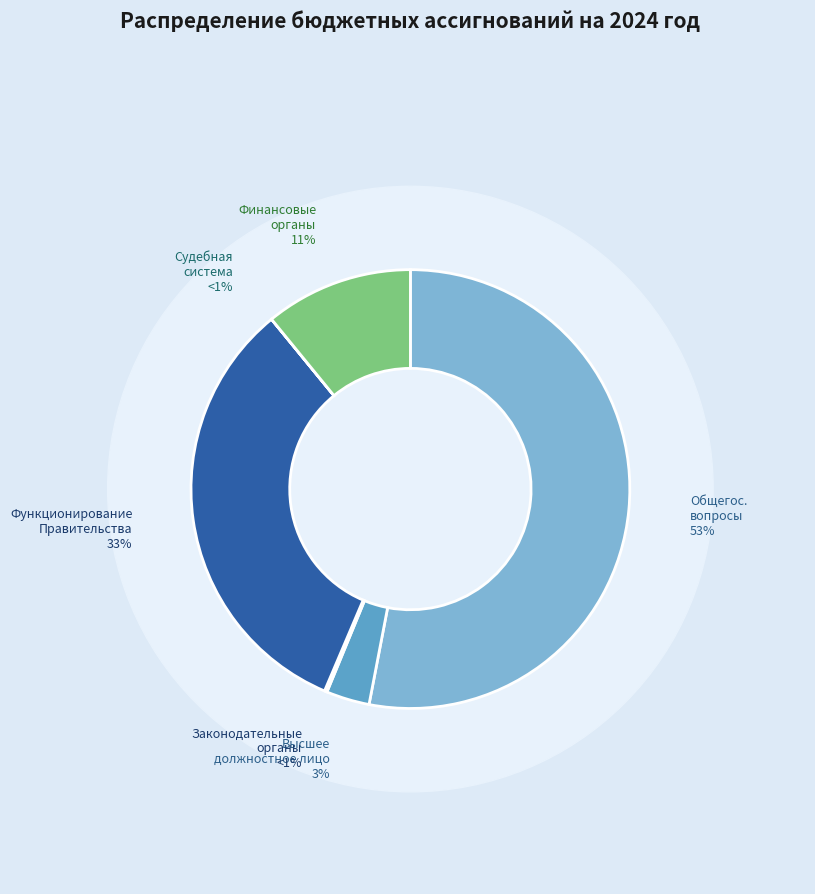

What is the smallest slice in the pie chart?

Судебная система